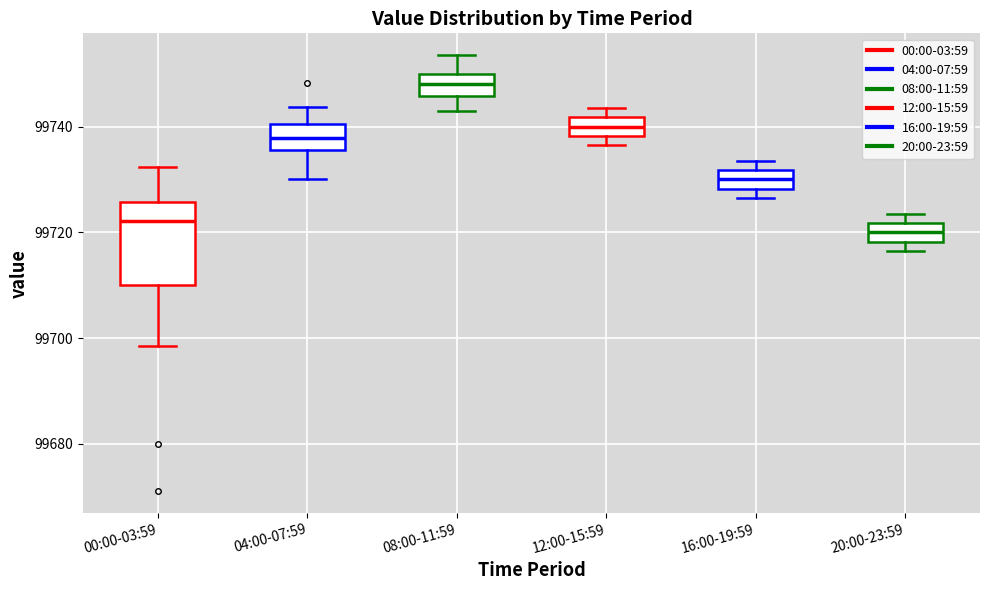

Reading left to right, transcribe this box plot: for each box, give where its median line is, the range the box spans, and where its two whiskers end, as read against the y-axis. The values are not printed on the chart, so give them approximately, as read against the axis.

00:00-03:59: median 99722, box 99710 to 99726, whiskers 99698 to 99732
04:00-07:59: median 99738, box 99736 to 99740, whiskers 99730 to 99744
08:00-11:59: median 99748, box 99746 to 99750, whiskers 99744 to 99754
12:00-15:59: median 99740, box 99738 to 99742, whiskers 99736 to 99744
16:00-19:59: median 99730, box 99728 to 99732, whiskers 99726 to 99734
20:00-23:59: median 99720, box 99718 to 99722, whiskers 99716 to 99724